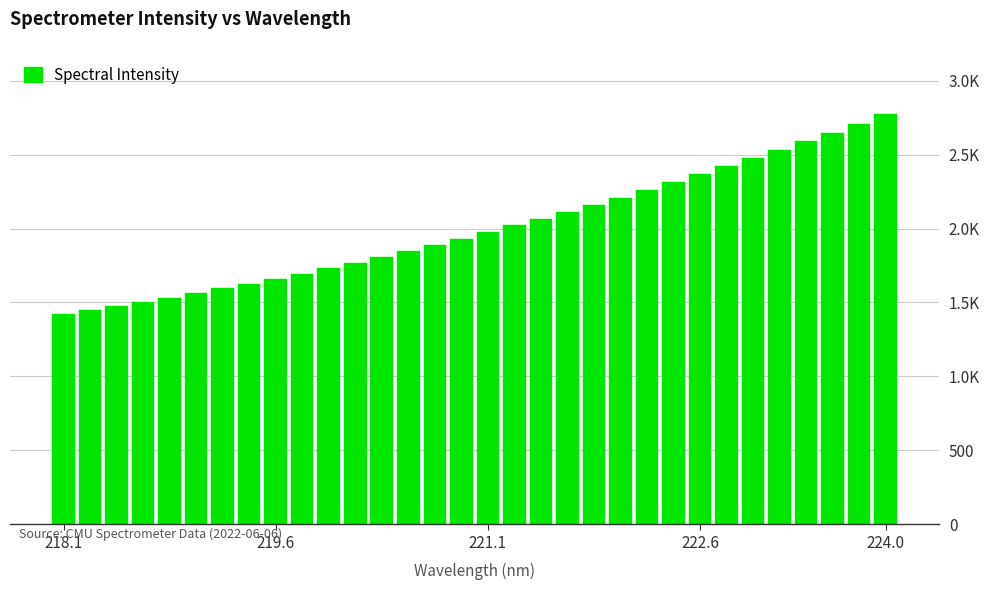

What is the sum of all values?

64115.4